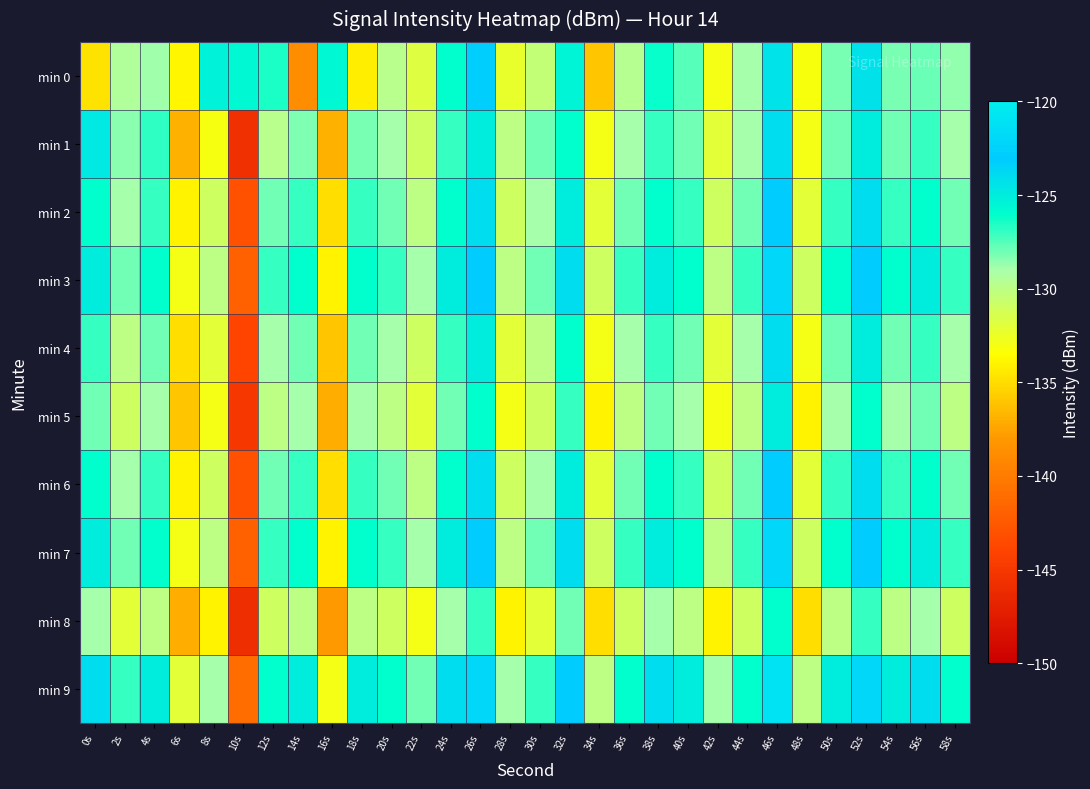

What is the minimum value shown in the chart?

-146.0